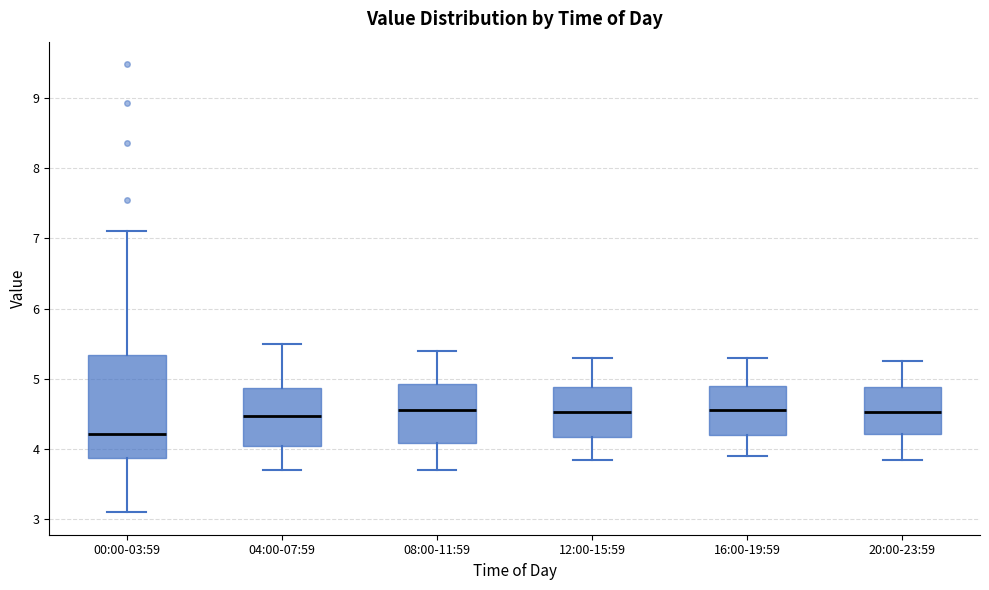

Where does the lower whisker of the box for 00:00-03:59 end on the y-axis? The values are not printed on the chart, so give them approximately, as read against the axis.

3.1